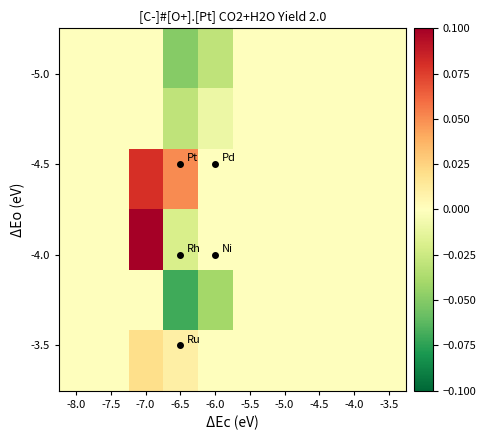

Which label corresponds to the largest value in the chart?

-7.0